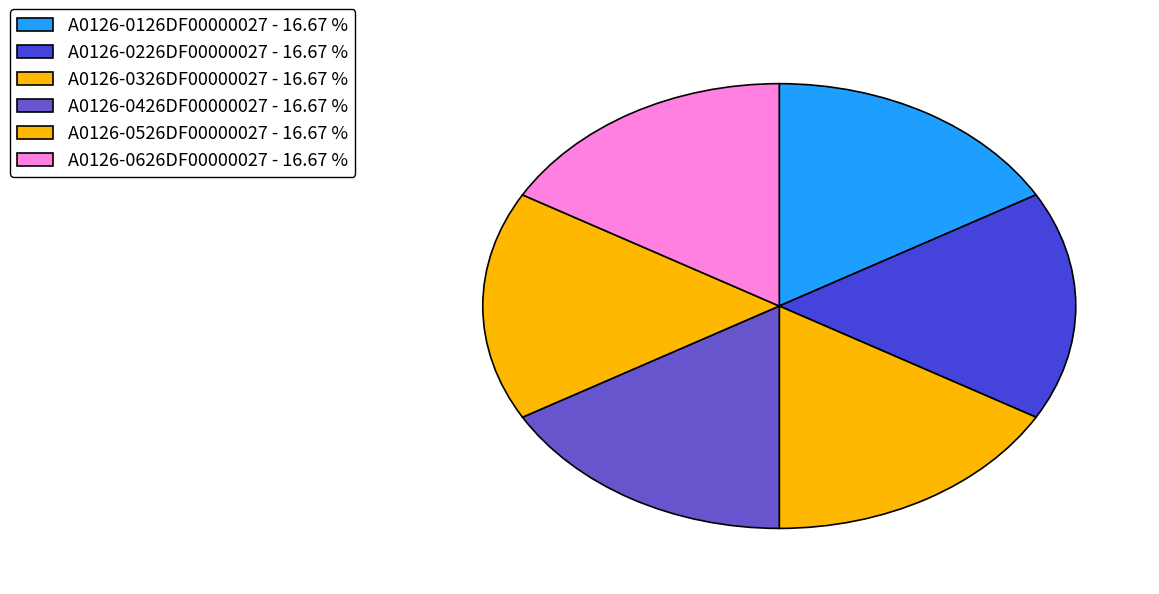

How many segments does this pie chart have?

6